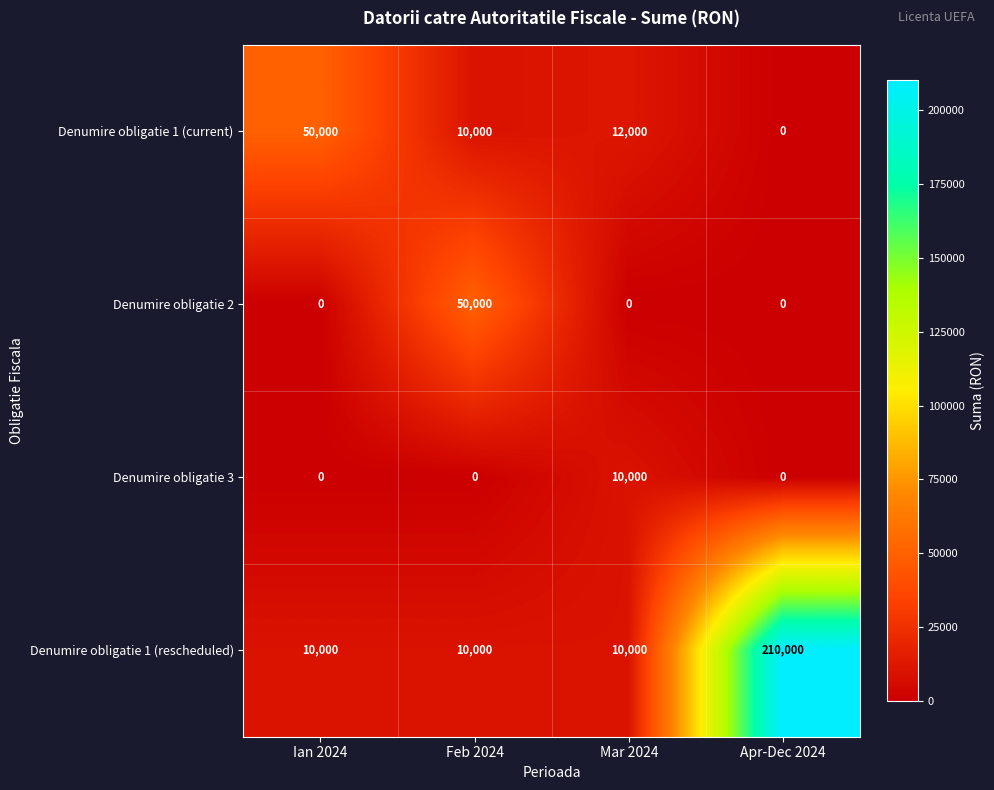

Where is Denumire obligatie 1 (current) nearest to the value 25000?

Mar 2024